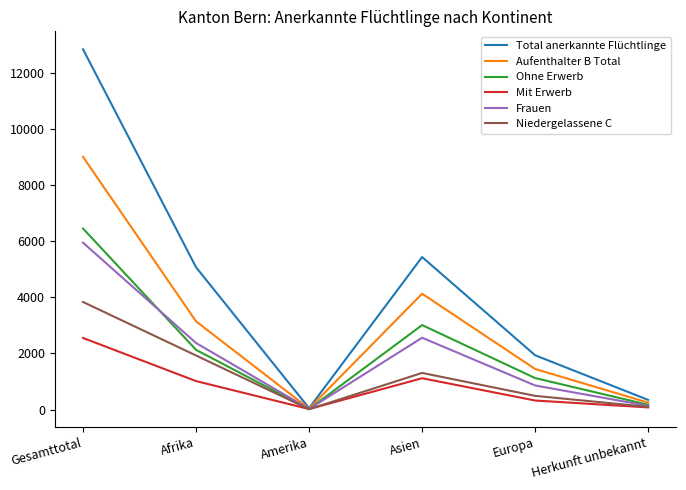

What is the difference between the maximum and minimum values in the Ohne Erwerb series?

6433